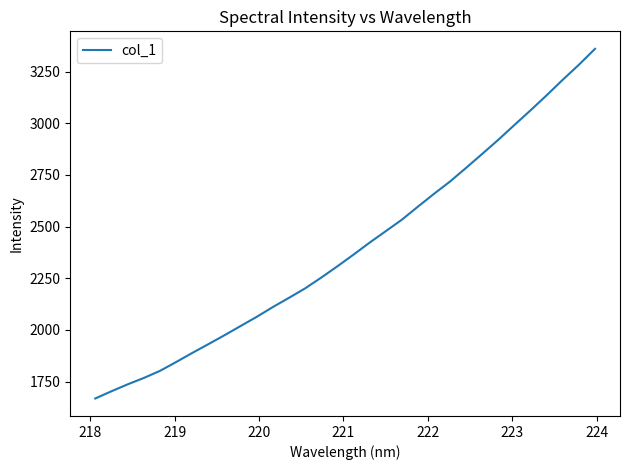

What is the smallest value displayed?

1668.4